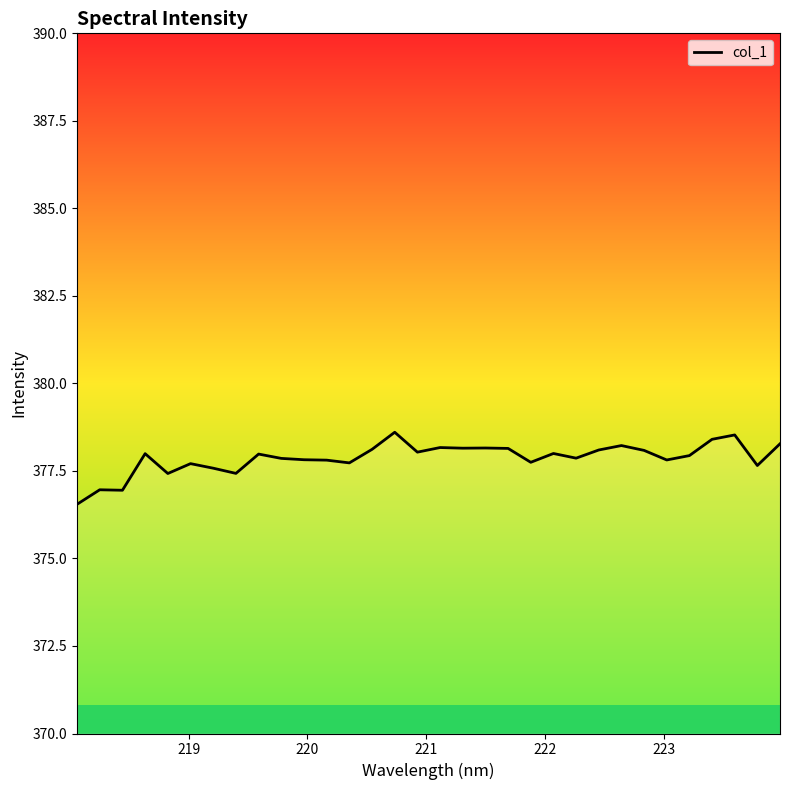

Count the number of data series in this chart.

1